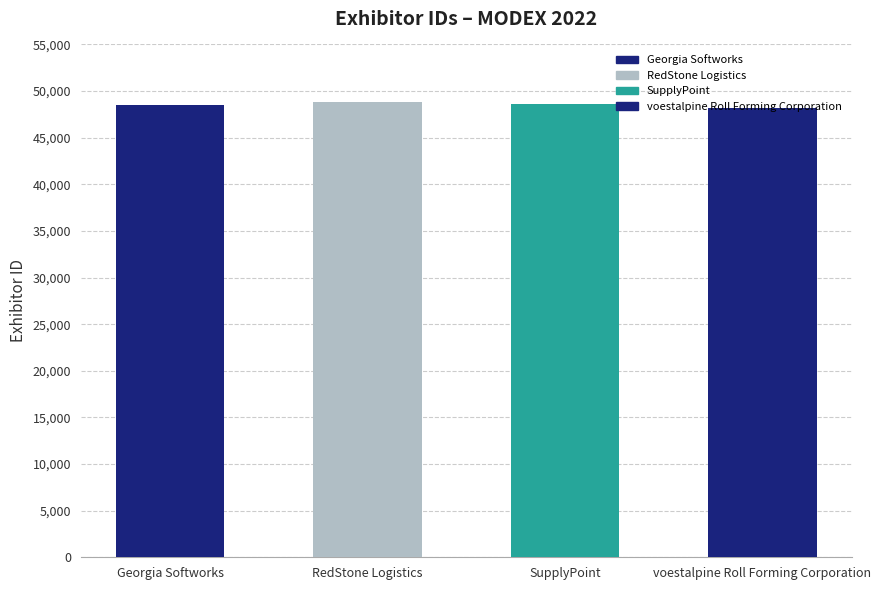

Reading left to right, extract all data points from this chart.

48544	48774	48608	48180